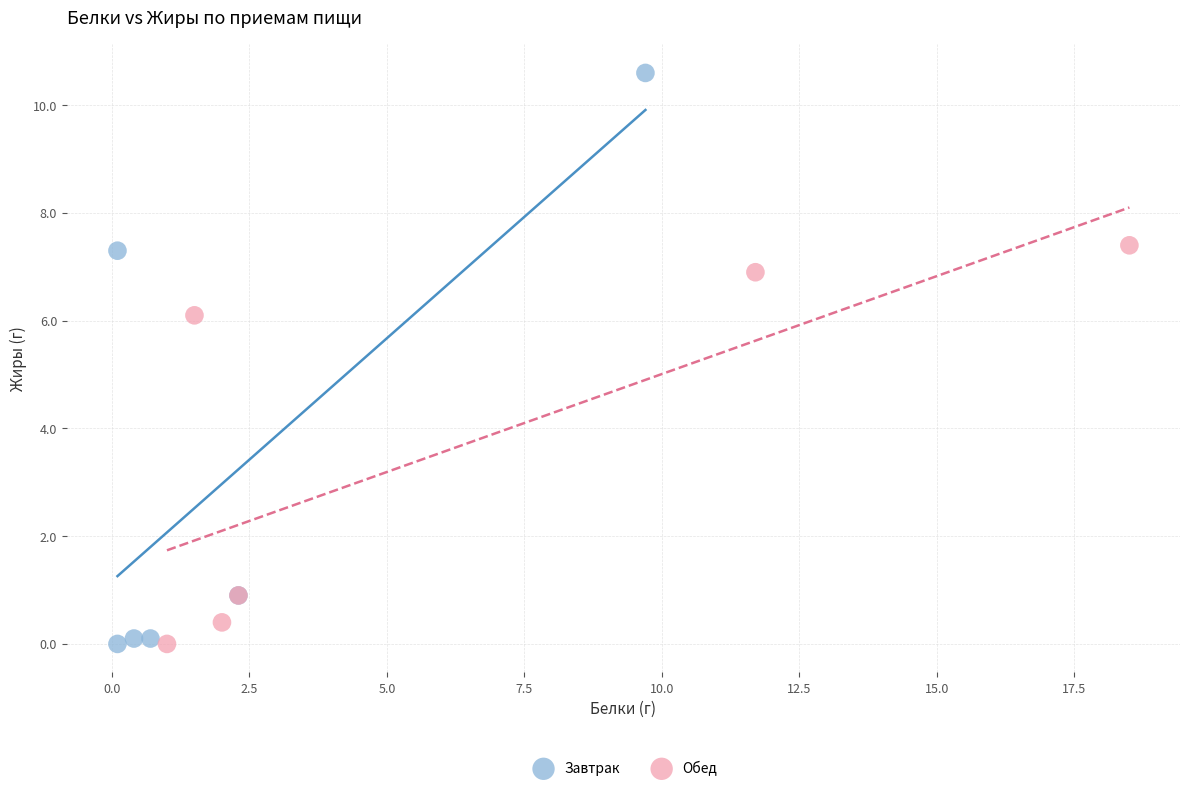

Which series has the widest spread of Y values?

Завтрак